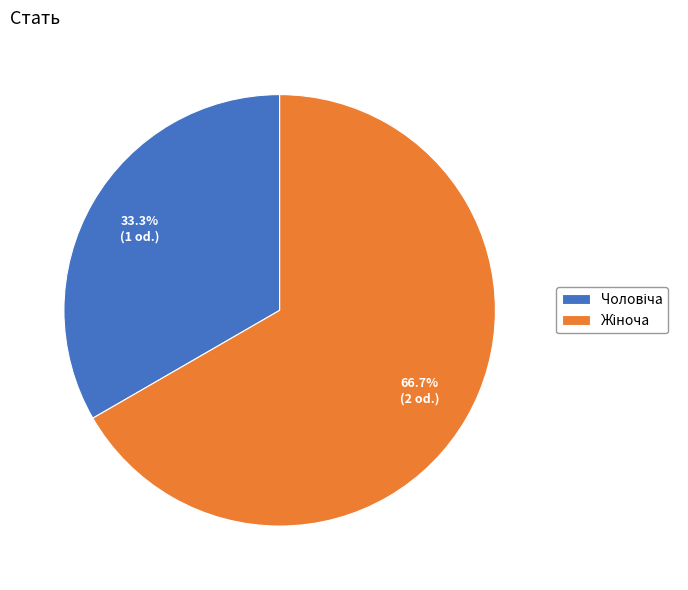

Does any single category account for the majority?

Yes